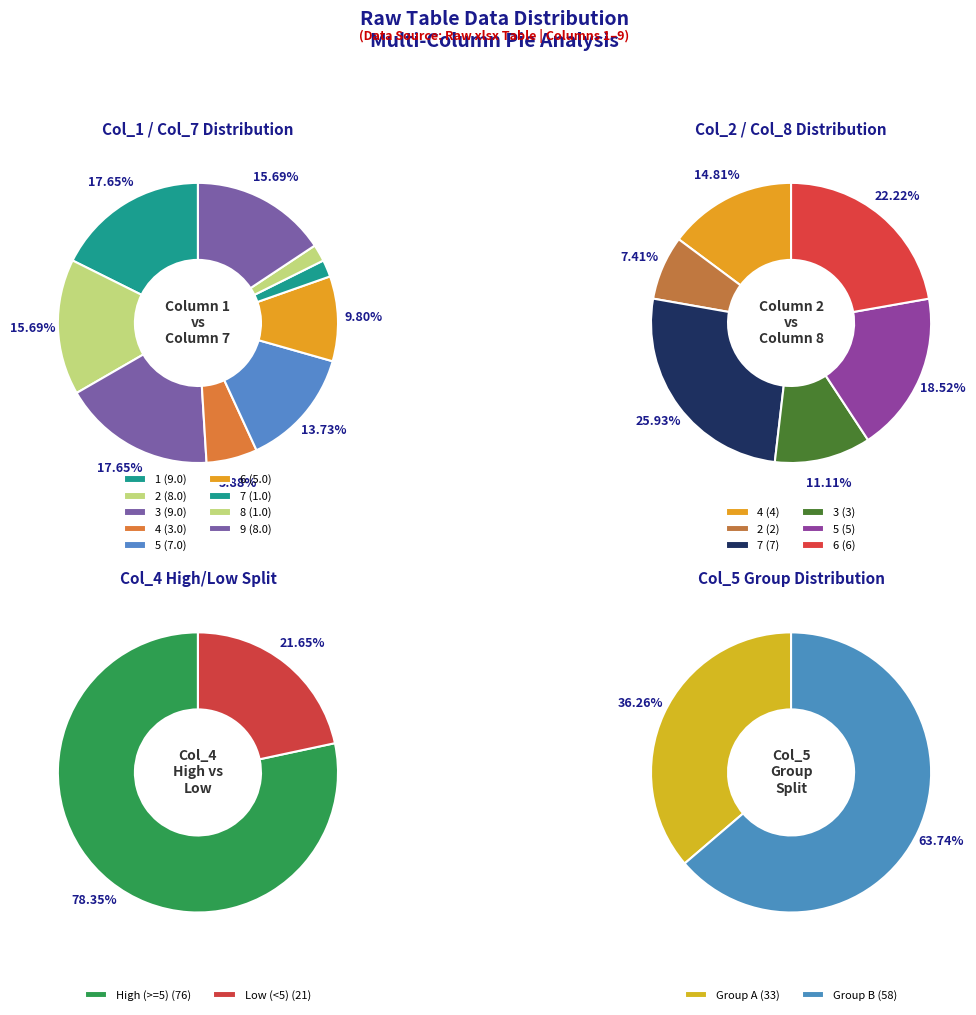

Which slice is the smallest?

1